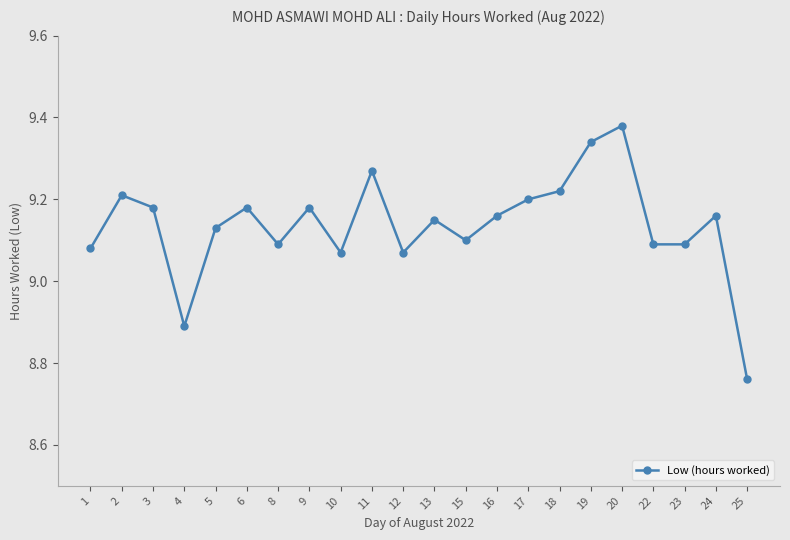

Which category has the lowest value across all series?

25